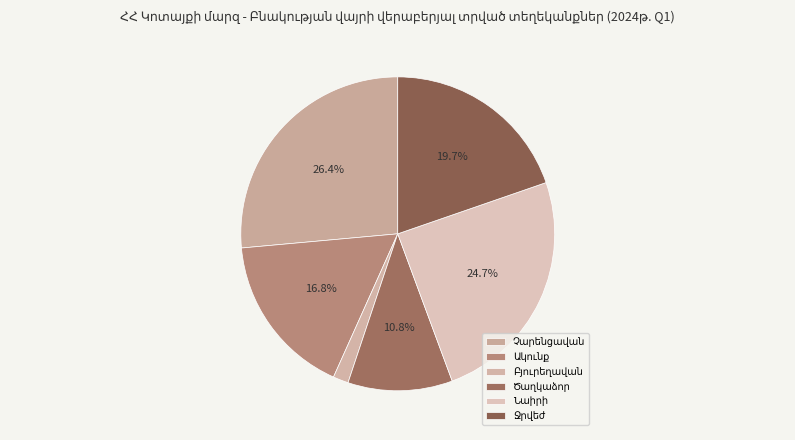

Is it true that Չարենցավան is 26% of the pie?

True